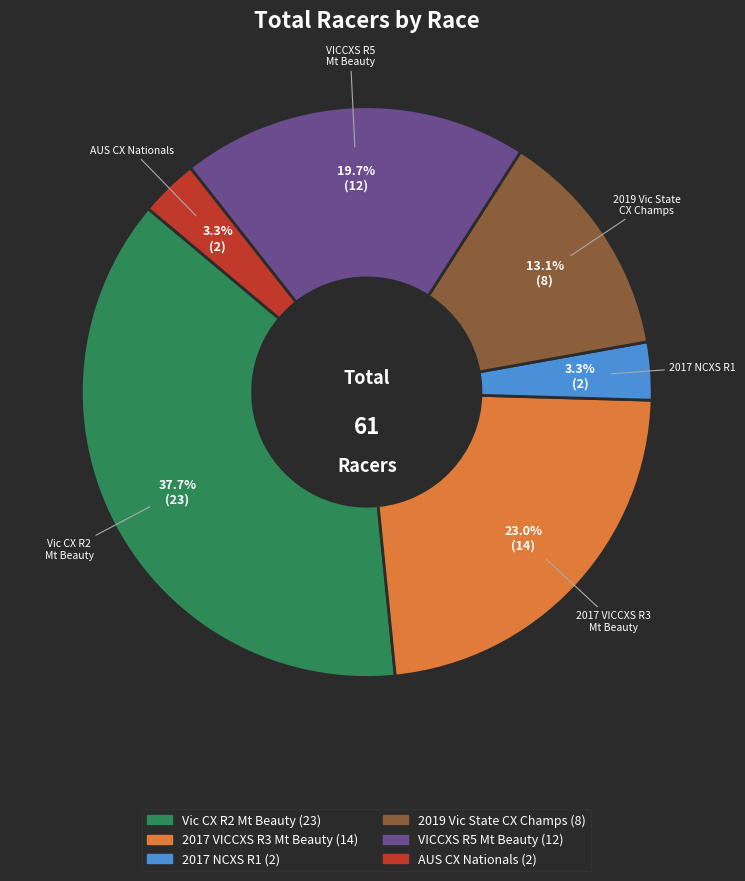

What portion of the pie excludes Vic CX R2 Mt Beauty?

62.3%